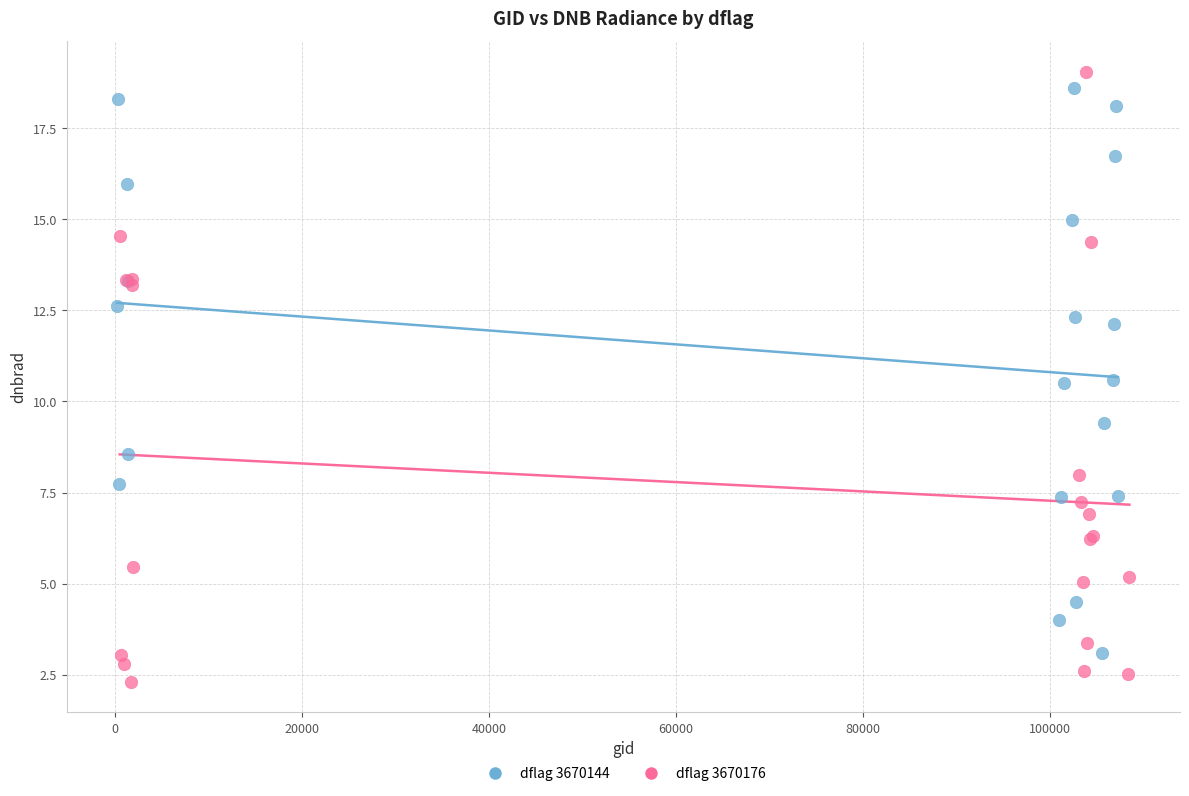

Which series has the widest spread of Y values?

dflag 3670176